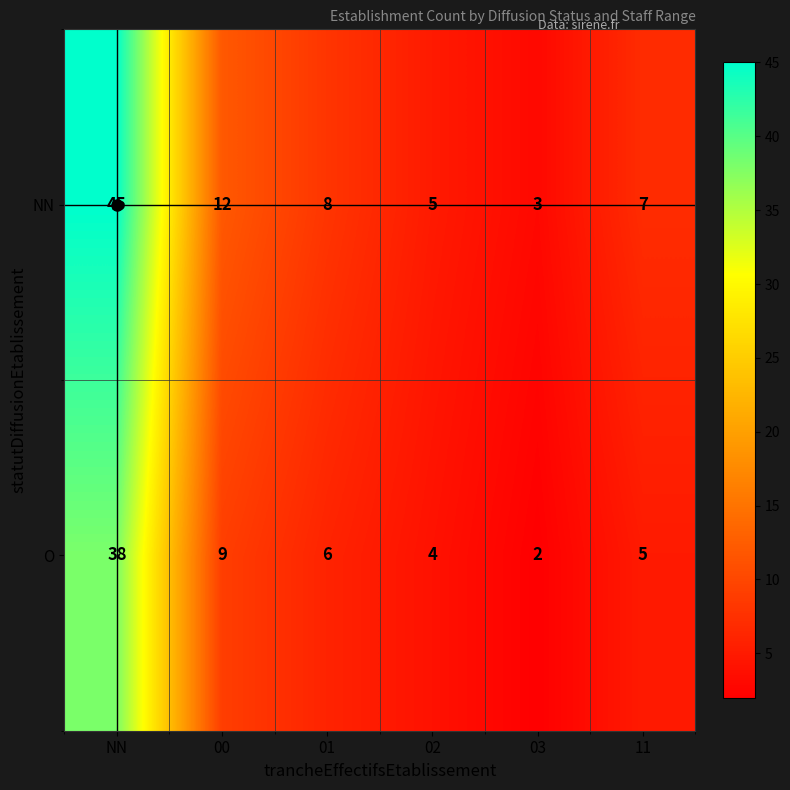

How many series are shown in this chart?

2